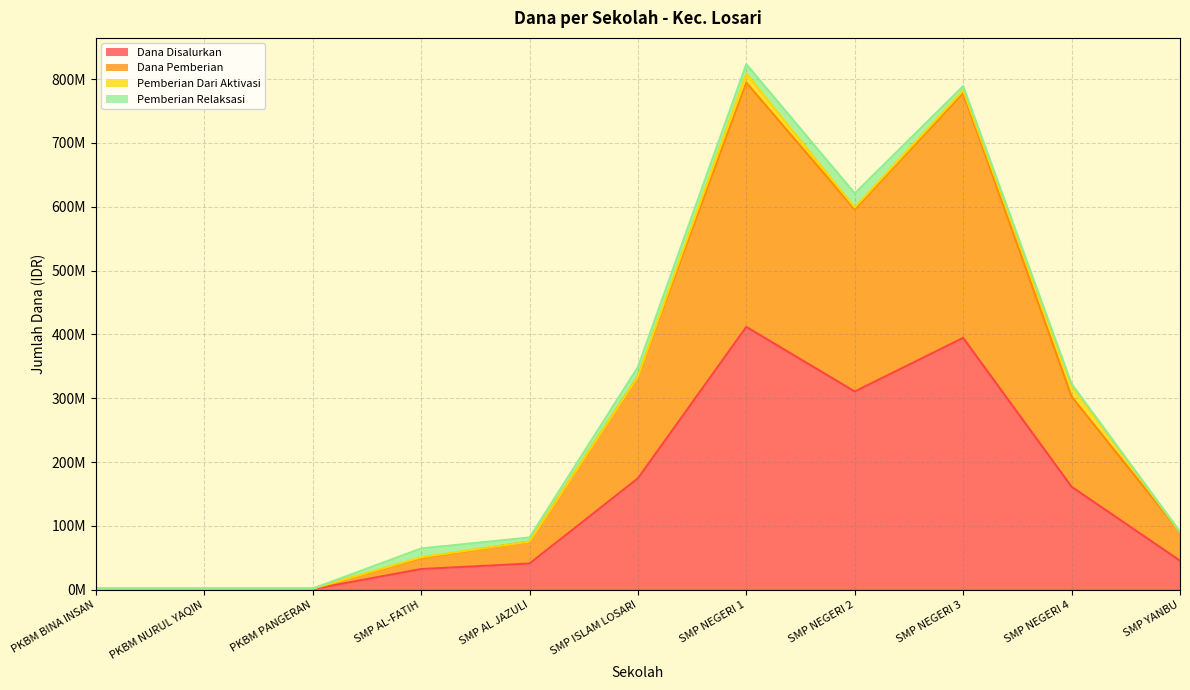

The Dana Pemberian series shows 1500000 at PKBM PANGERAN. True or false?

True